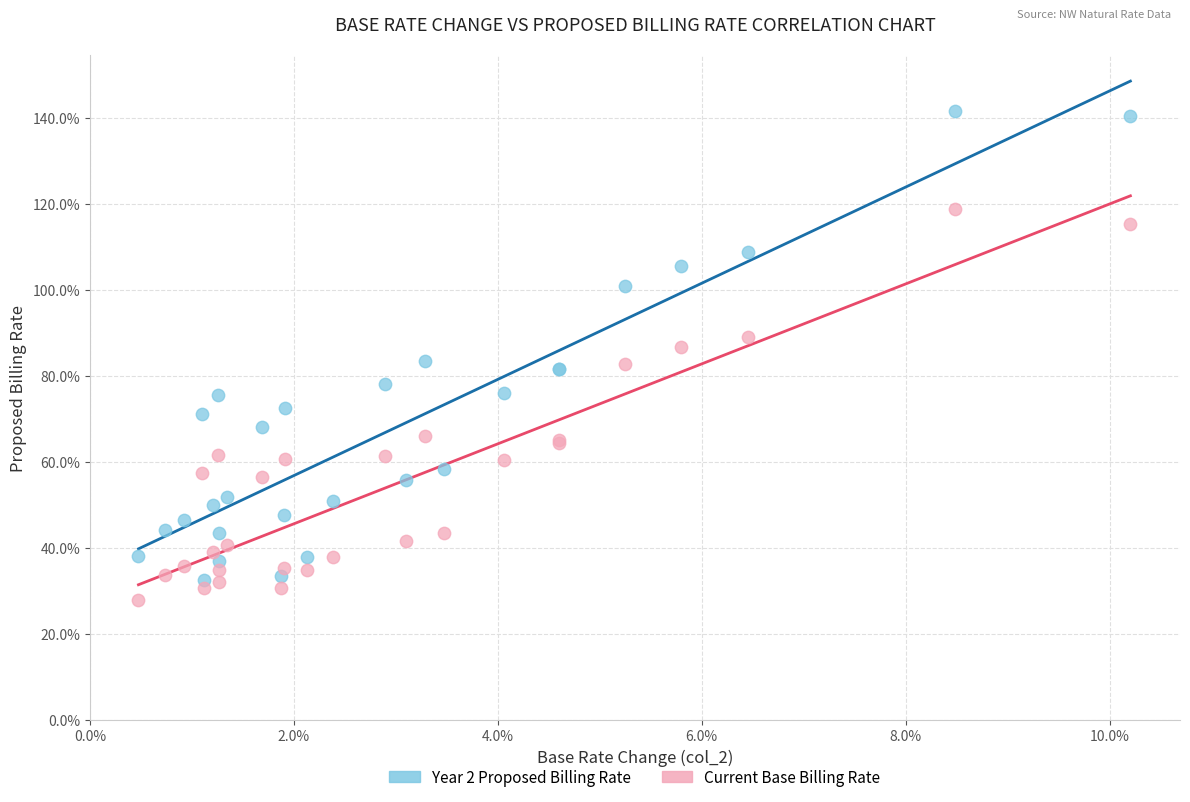

What are all the series names shown in the legend?

Year 2 Proposed Billing Rate, Current Base Billing Rate